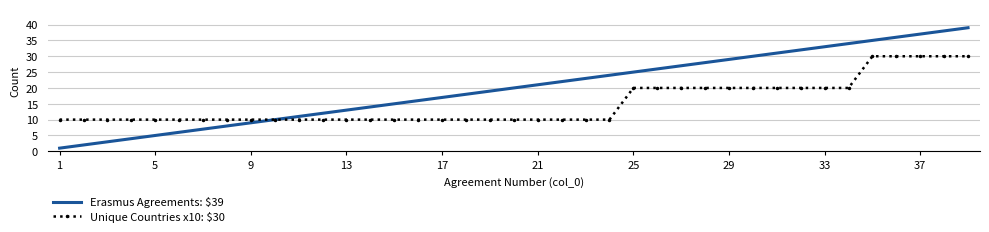

Which series has the widest spread of values?

Erasmus Agreements: $39